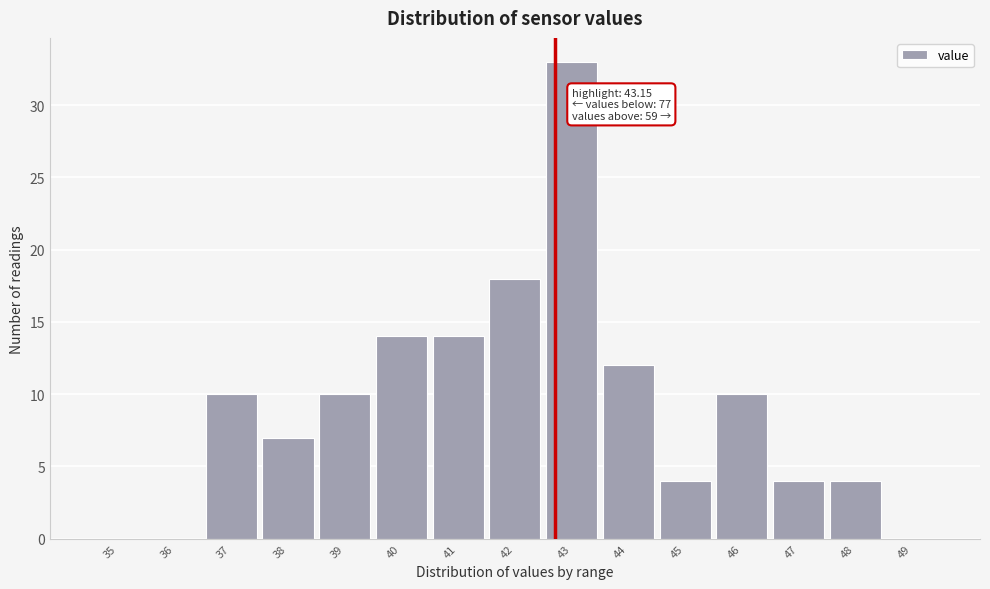

Reading left to right, what are all the values shown in this chart?

35=0	36=0	37=10	38=7	39=10	40=14	41=14	42=18	43=33	44=12	45=4	46=10	47=4	48=4	49=0